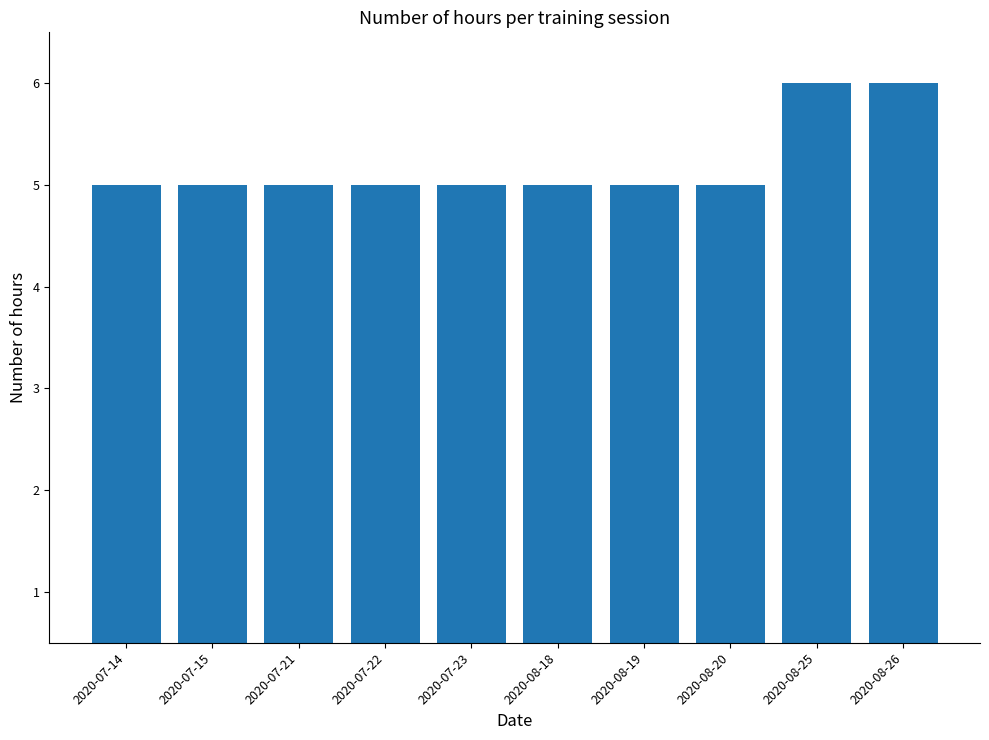

Between 2020-08-26 and 2020-08-20, which is larger?

2020-08-26